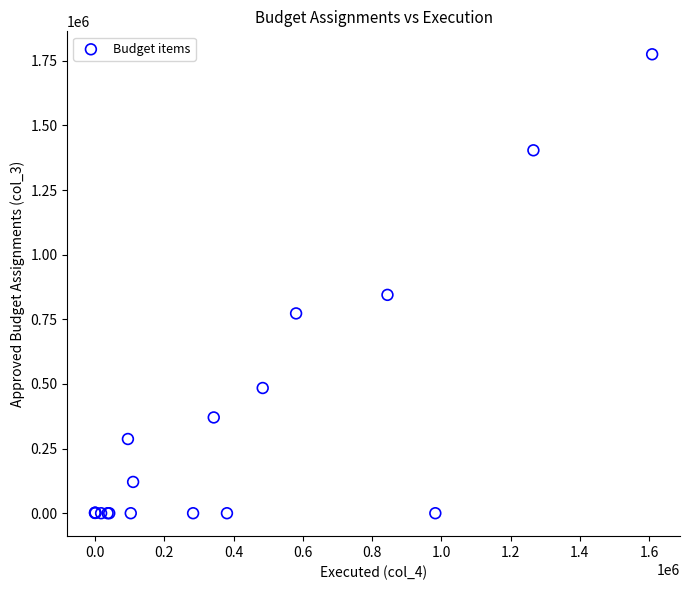

What Y value in the scatter plot is closest to 887750?

844700